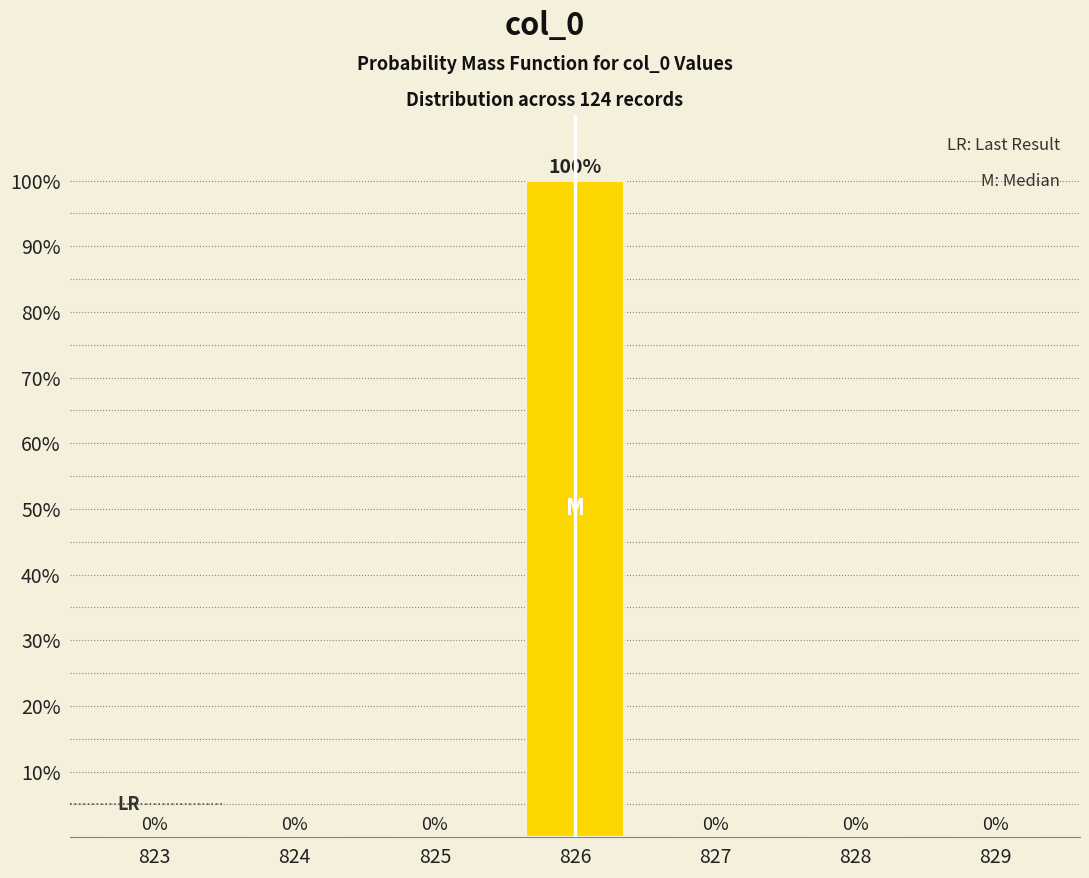

Reading left to right, transcribe all the data shown in this chart.

823=0	824=0	825=0	826=100	827=0	828=0	829=0